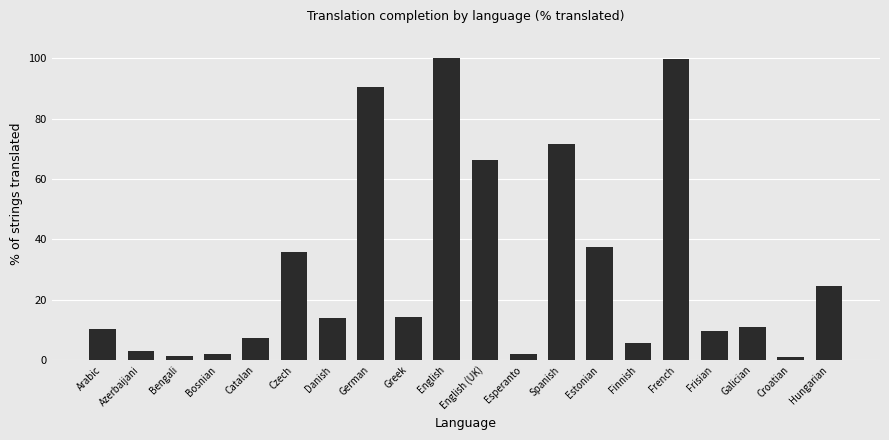

What is the average value?

30.3